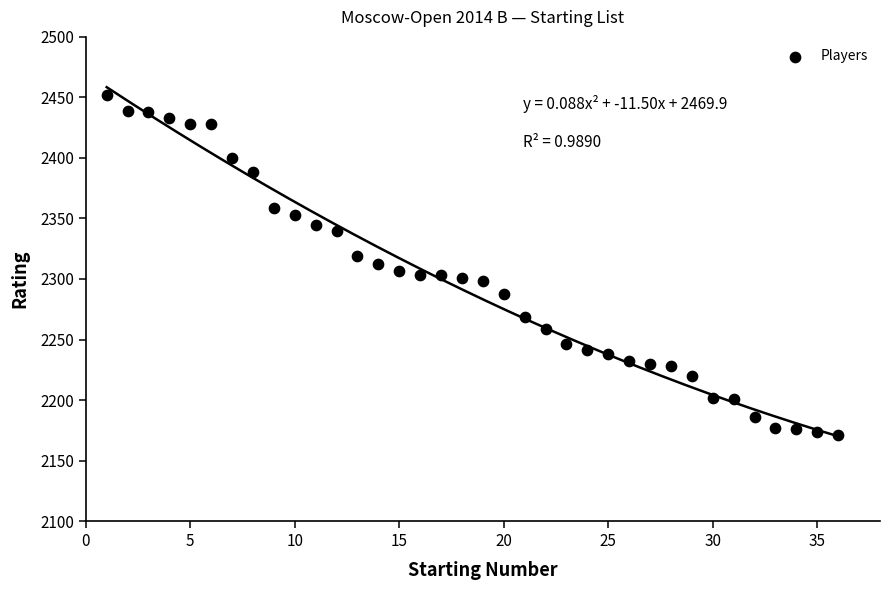

What is the range of Y values (max minus min)?

281